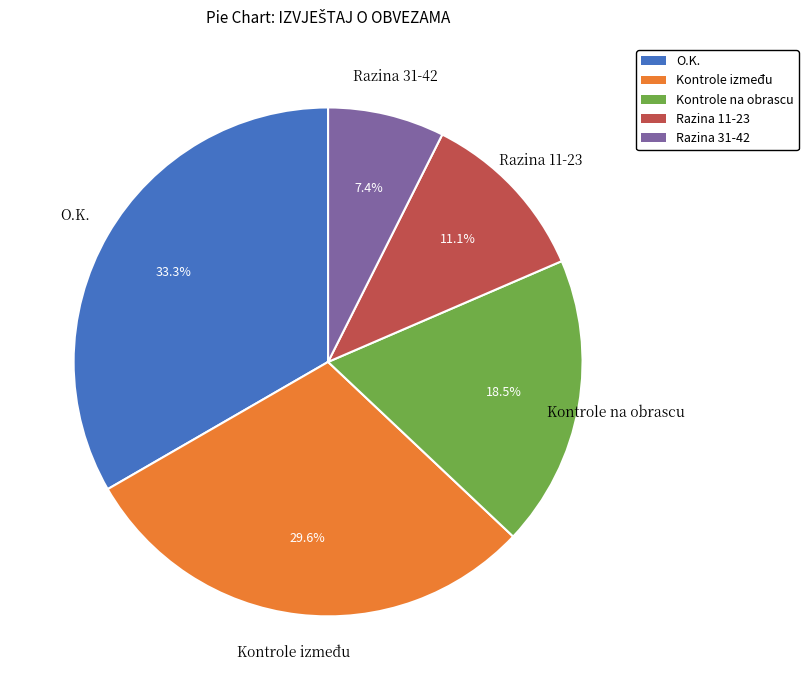

Which slice is the largest?

O.K.